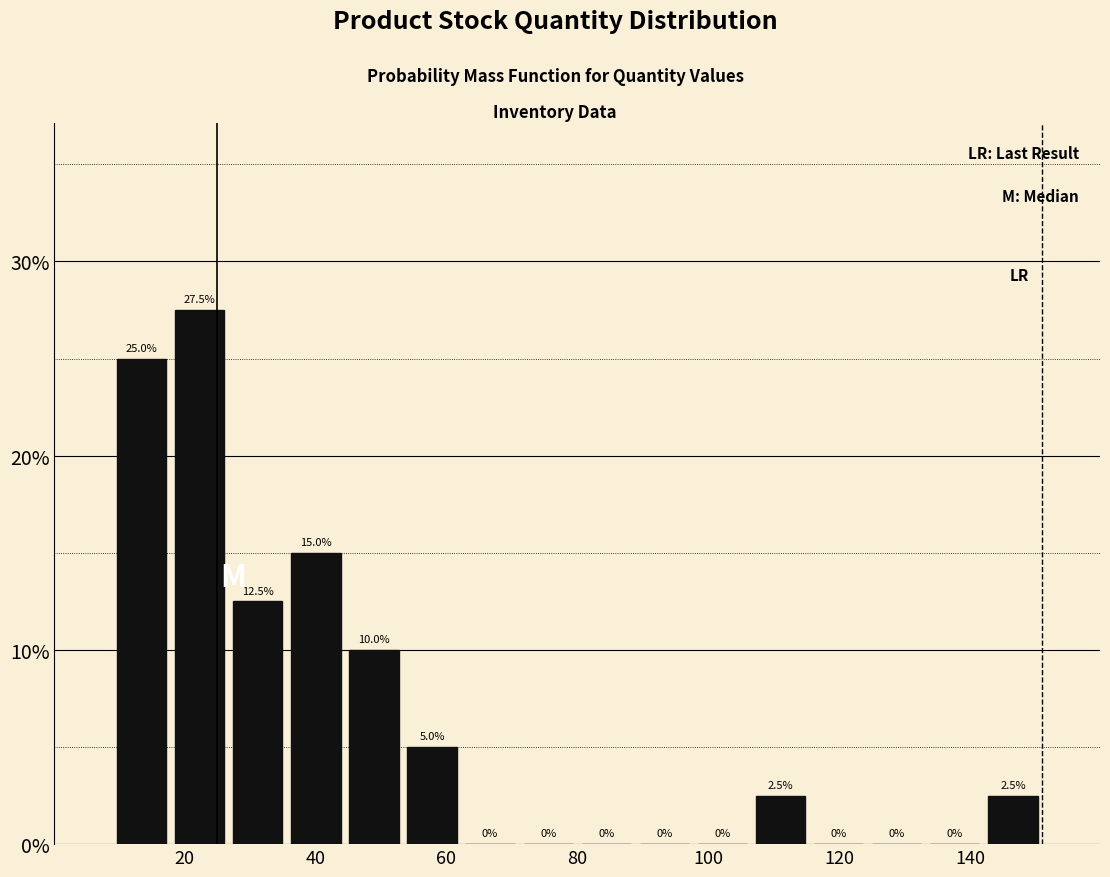

What is the height of the bar covering 142 to 152 on the x-axis? The bar edges are not printed on the chart, so give them approximately, as read against the axis.

2.5